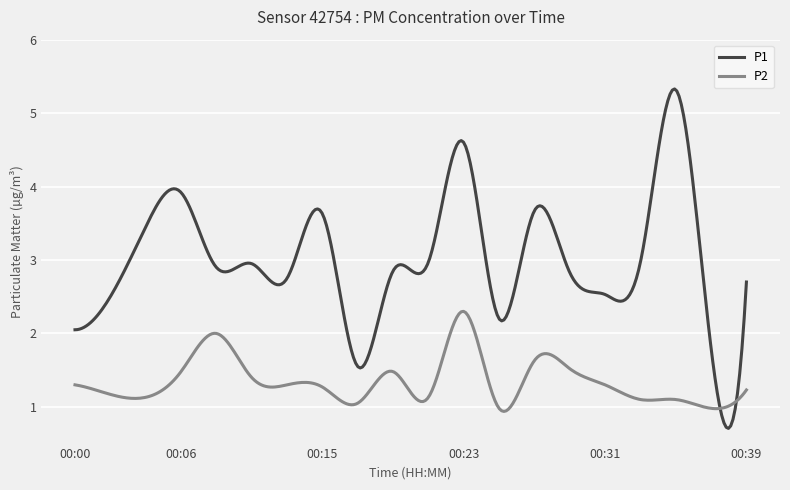

What is the difference between the second highest and second lowest values in the P1 series?

4.6